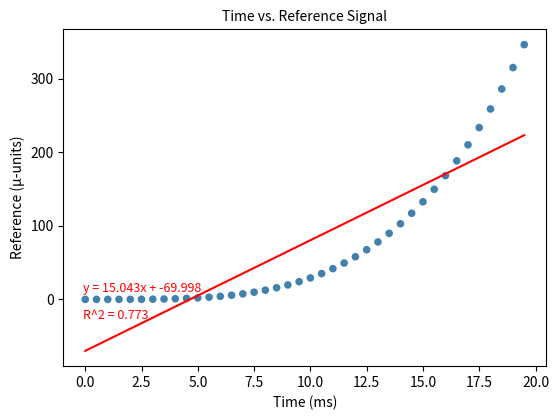

What Y value in the scatter plot is closest to 173?

168.3